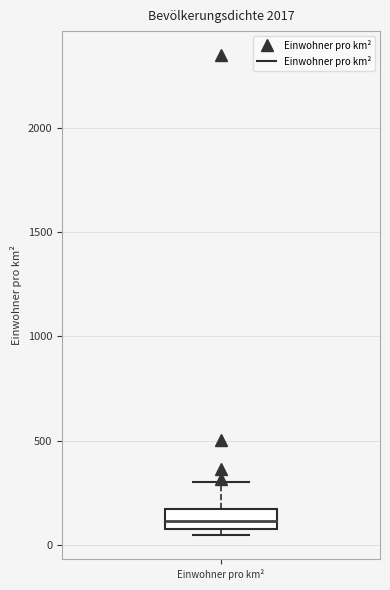

Transcribe this box plot: give where the median line is, the range the box spans, and where the two whiskers end, as read against the y-axis. The values are not printed on the chart, so give them approximately, as read against the axis.

median 100 (inside the box), box 100 to 150, whiskers 50 to 300